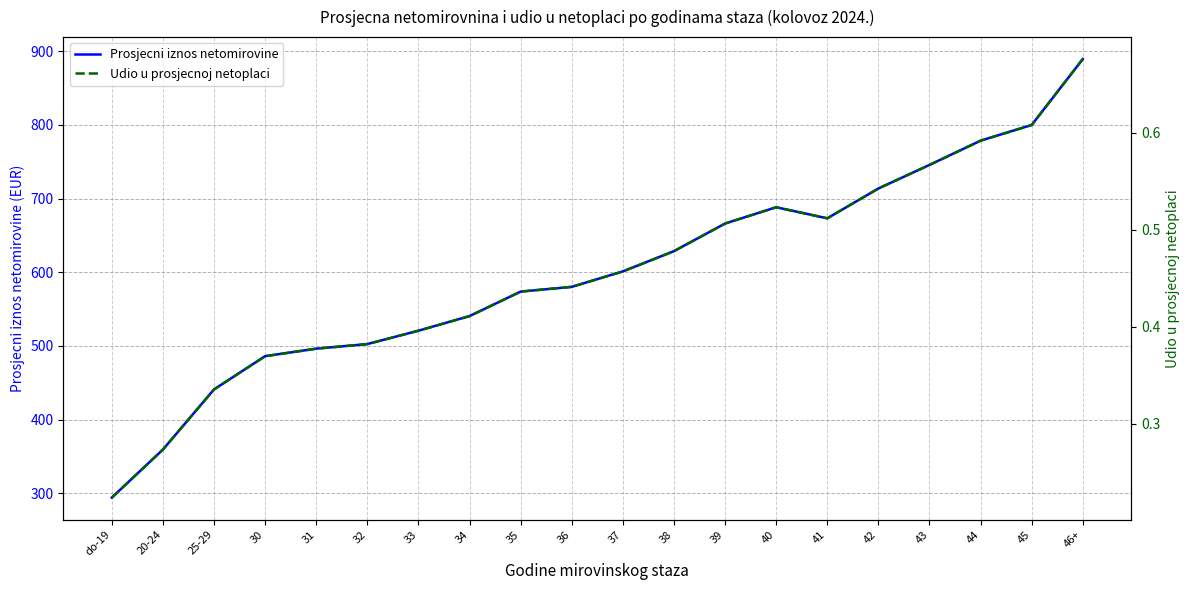

Rank the series by their average value, from highest to lowest.

Prosjecni iznos netomirovine, Udio u prosjecnoj netoplaci